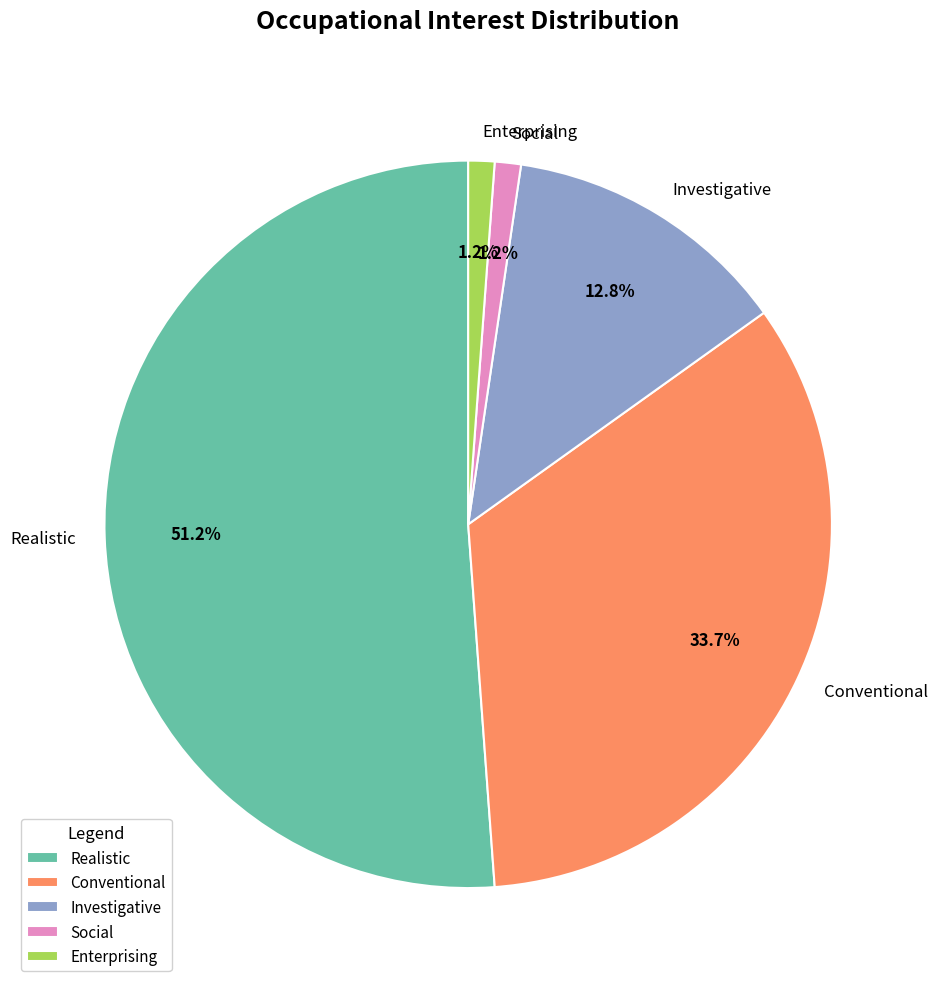

How much of the chart is everything except Conventional?

66.3%